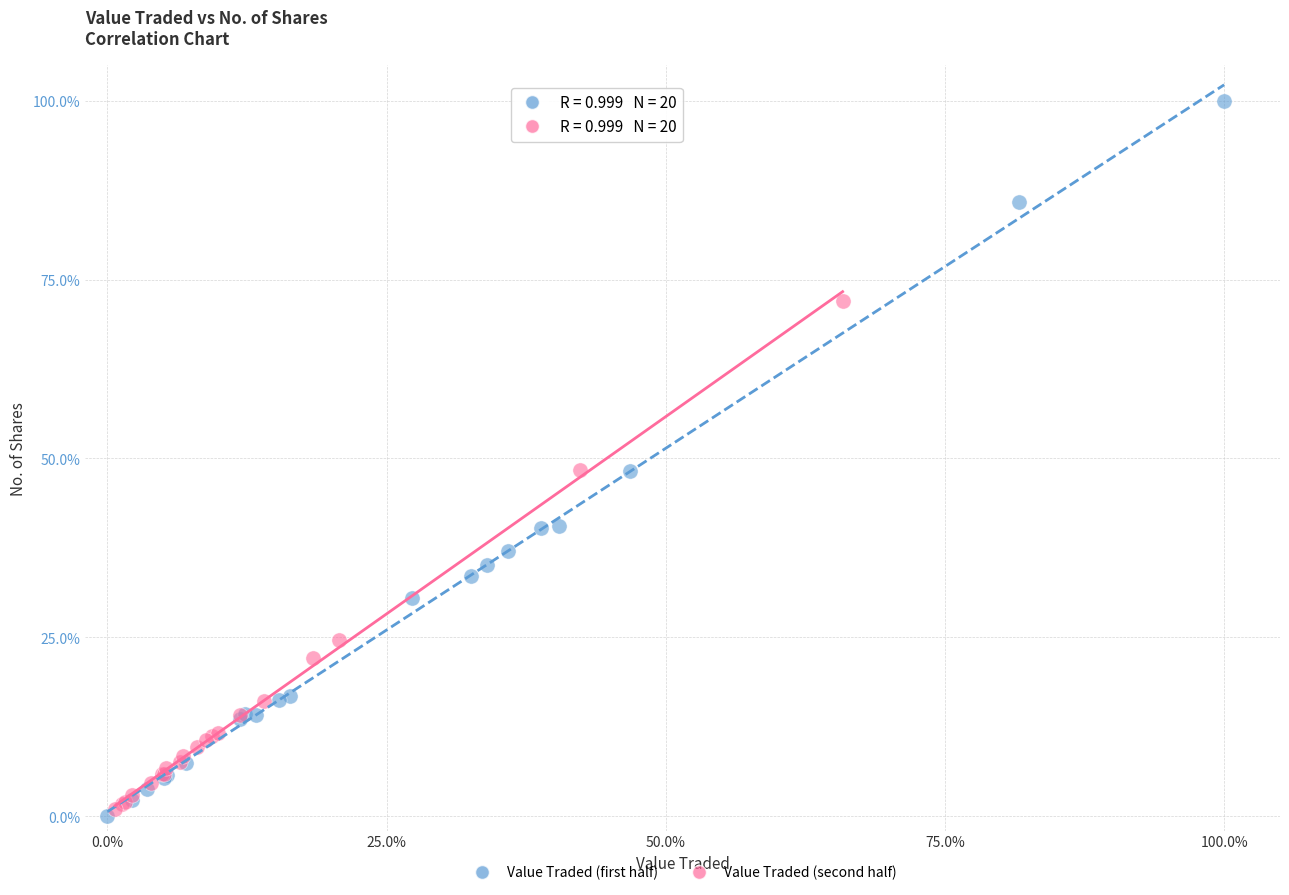

Which series reaches the maximum Y coordinate?

Value Traded (first half)